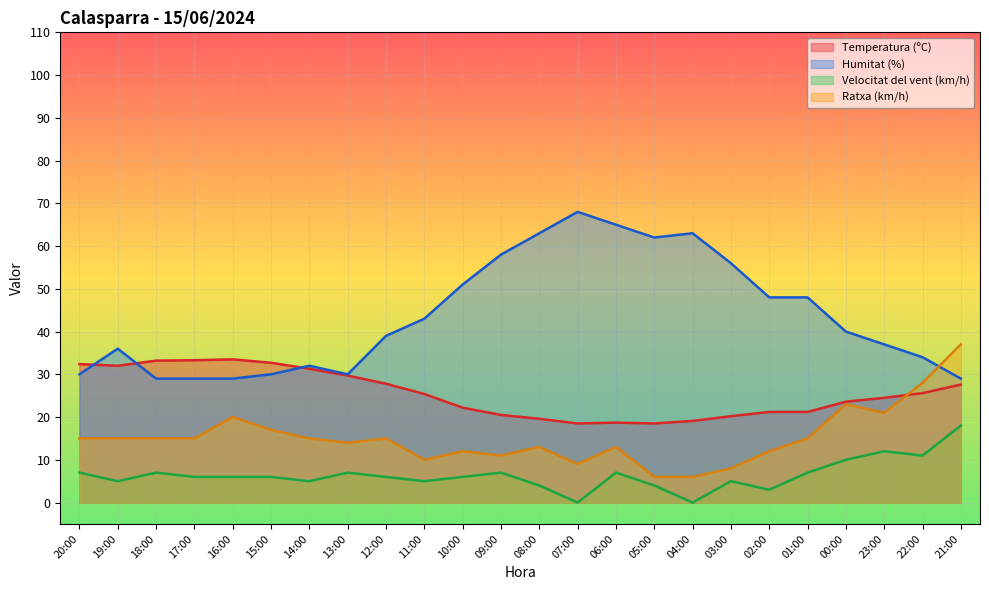

Between 20:00 and 04:00, which series saw the biggest shift?

Humitat (%)